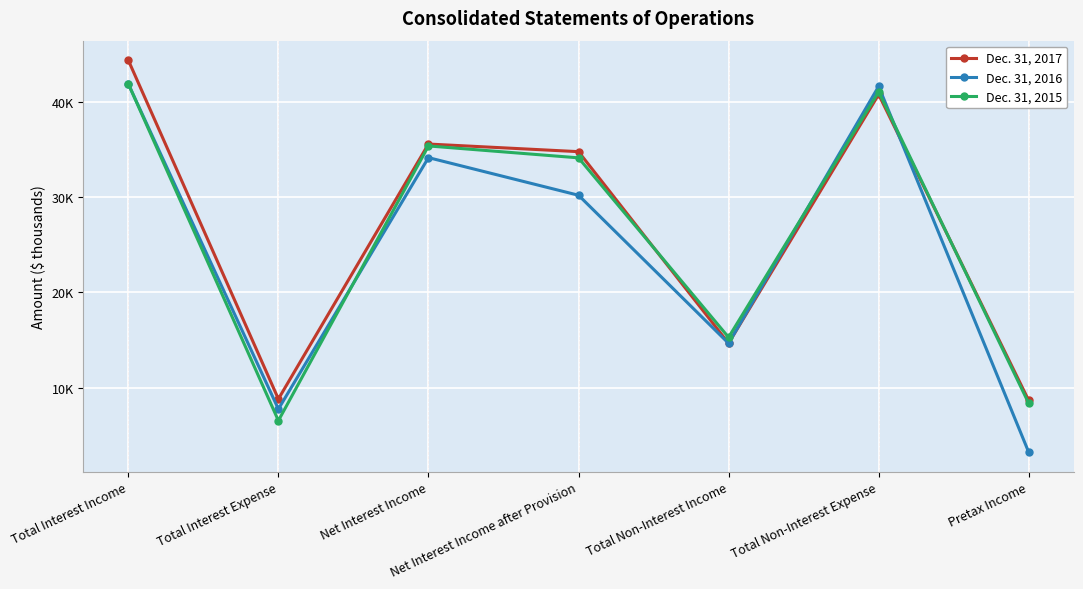

Is this an area chart (filled region under the line)?

No